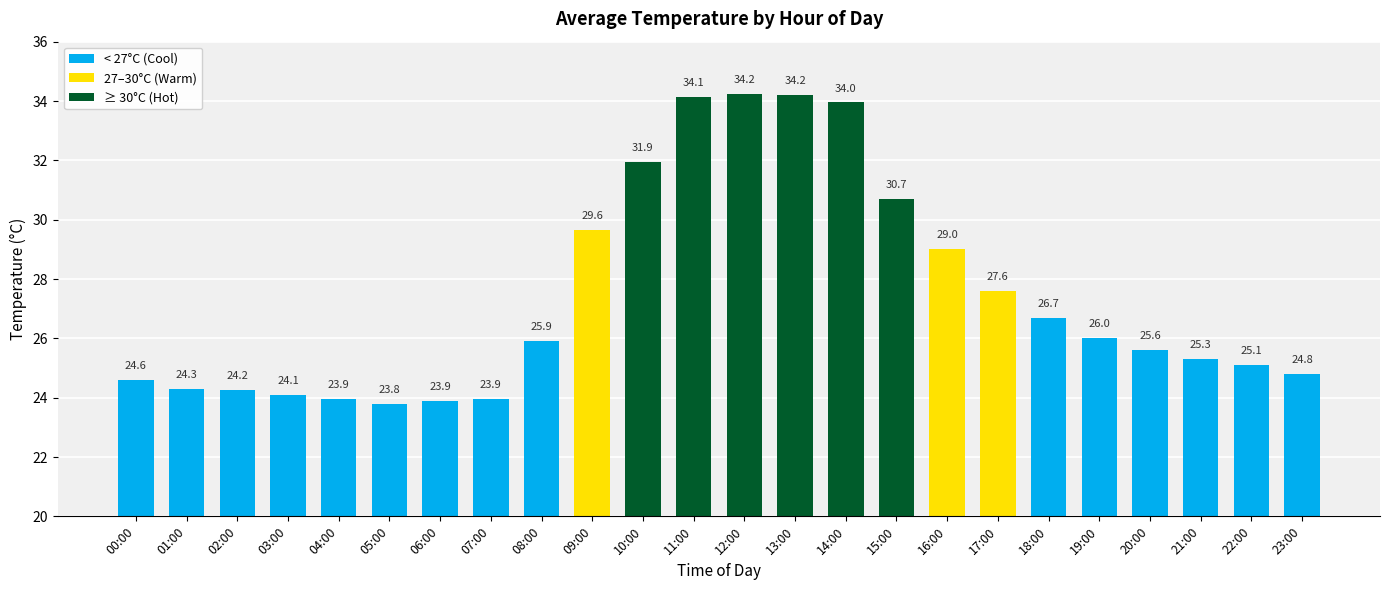

Does the chart contain any negative values?

No